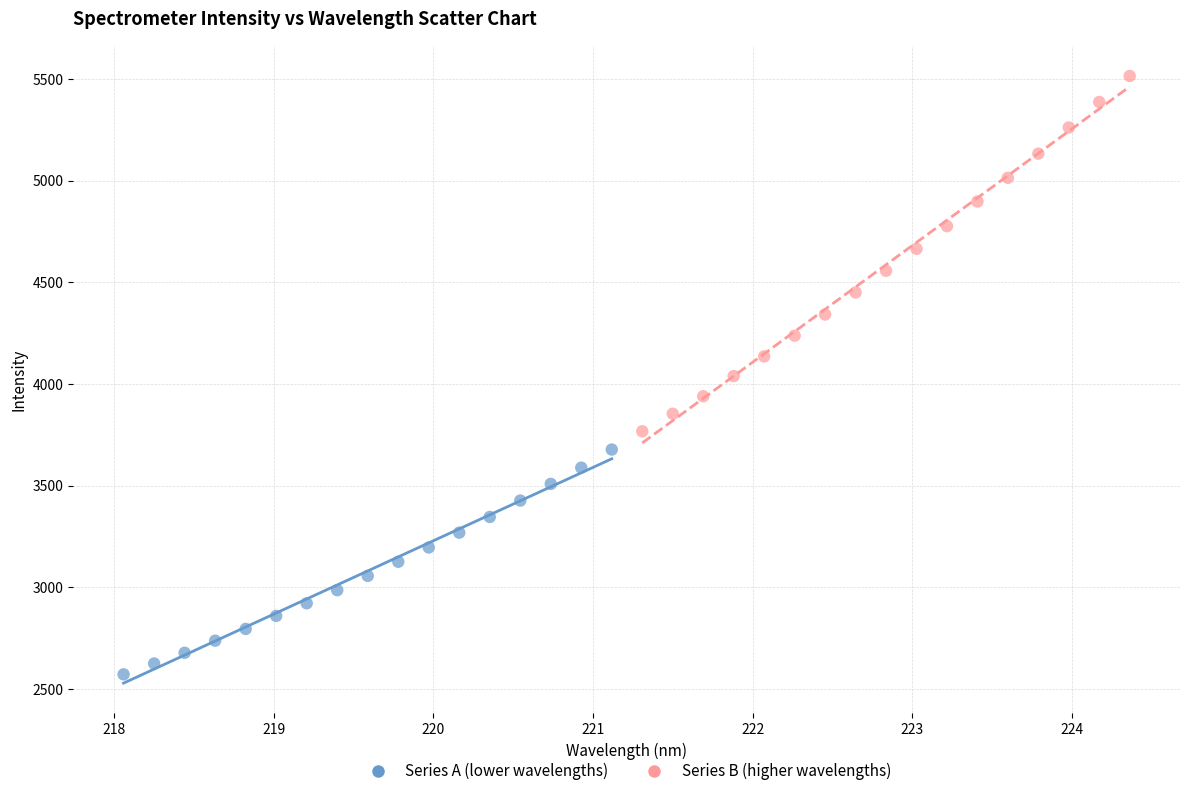

Which series contains the highest Y value?

Series B (higher wavelengths)